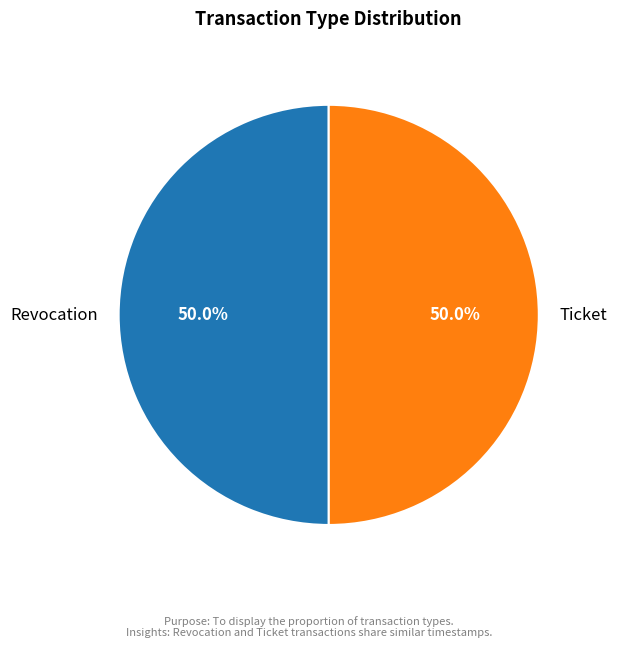

What percentage is the Ticket slice, to the nearest percent?

50%